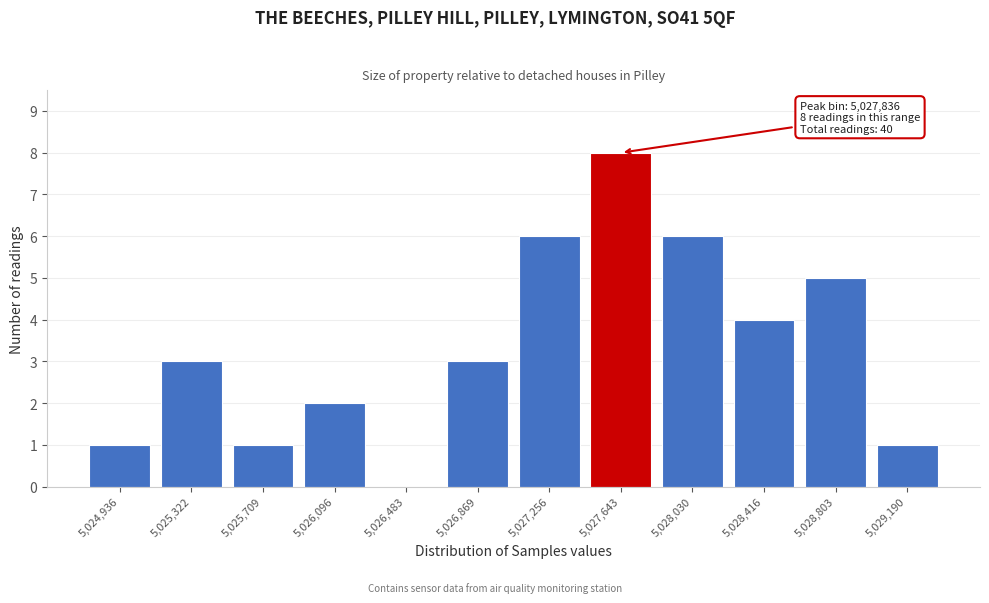

Reading left to right, what are all the values shown in this chart?

5,024,936=1	5,025,322=3	5,025,709=1	5,026,096=2	5,026,483=0	5,026,869=3	5,027,256=6	5,027,643=8	5,028,030=6	5,028,416=4	5,028,803=5	5,029,190=1